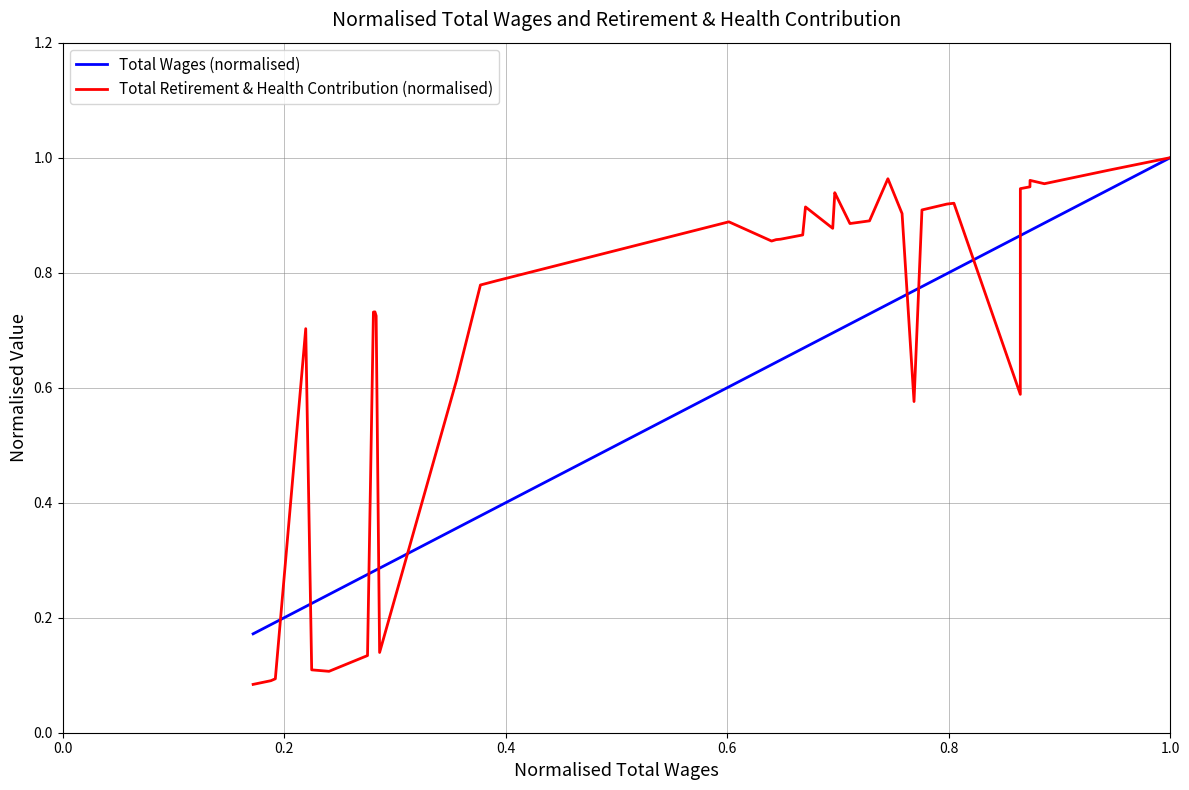

List the series in order of their overall mean, highest first.

Total Retirement & Health Contribution (normalised), Total Wages (normalised)